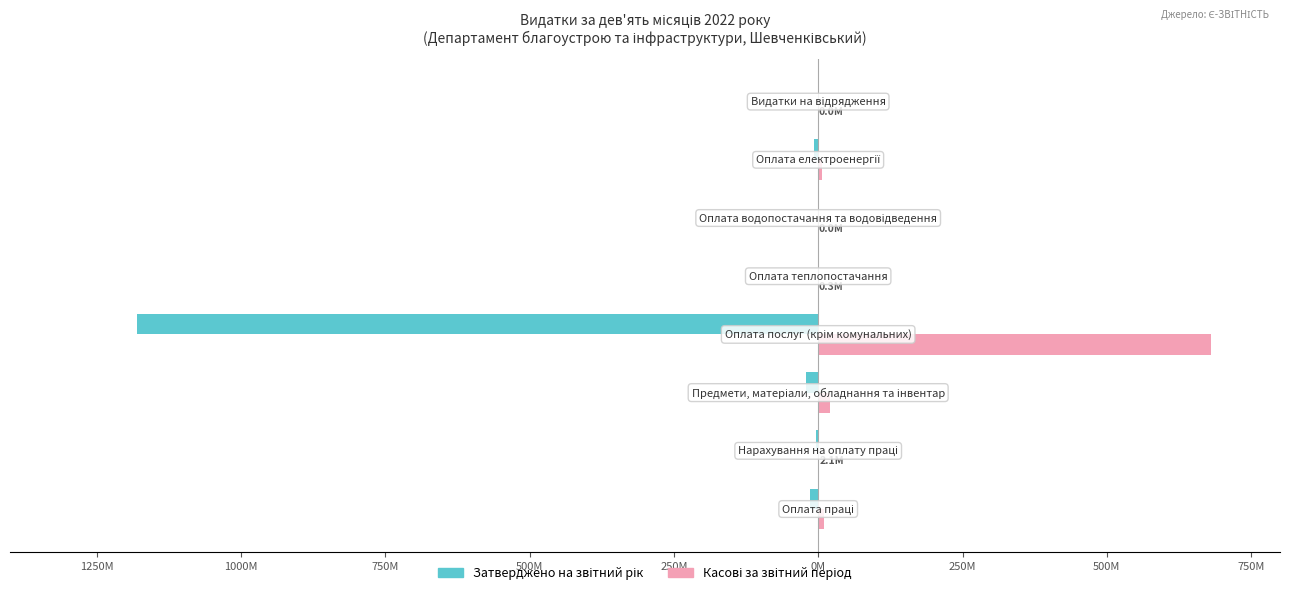

How many groups of bars are there?

8